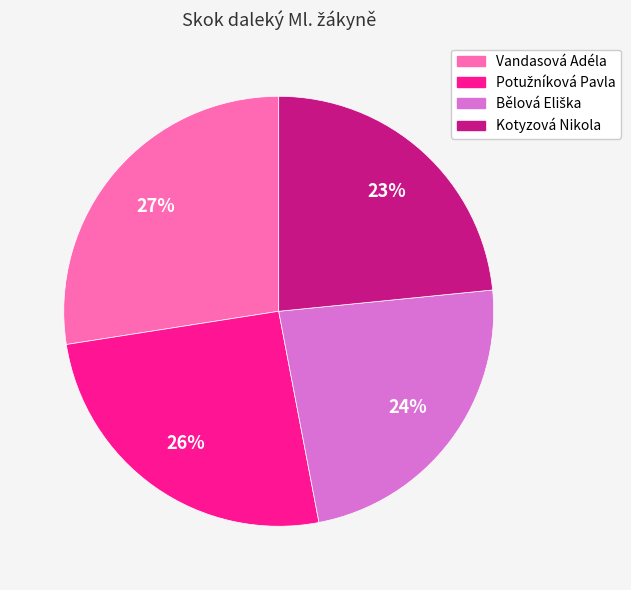

What is the ratio of the value at Kotyzová Nikola to the value at Vandasová Adéla?

0.9